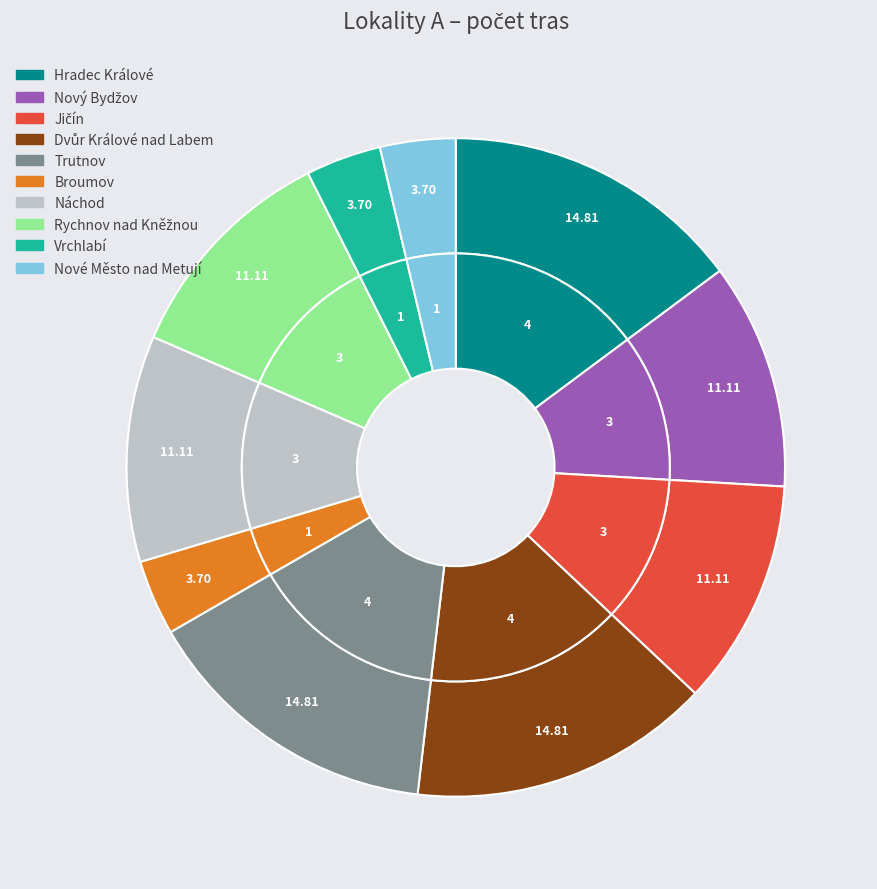

What is the smallest slice in the pie chart?

Broumov